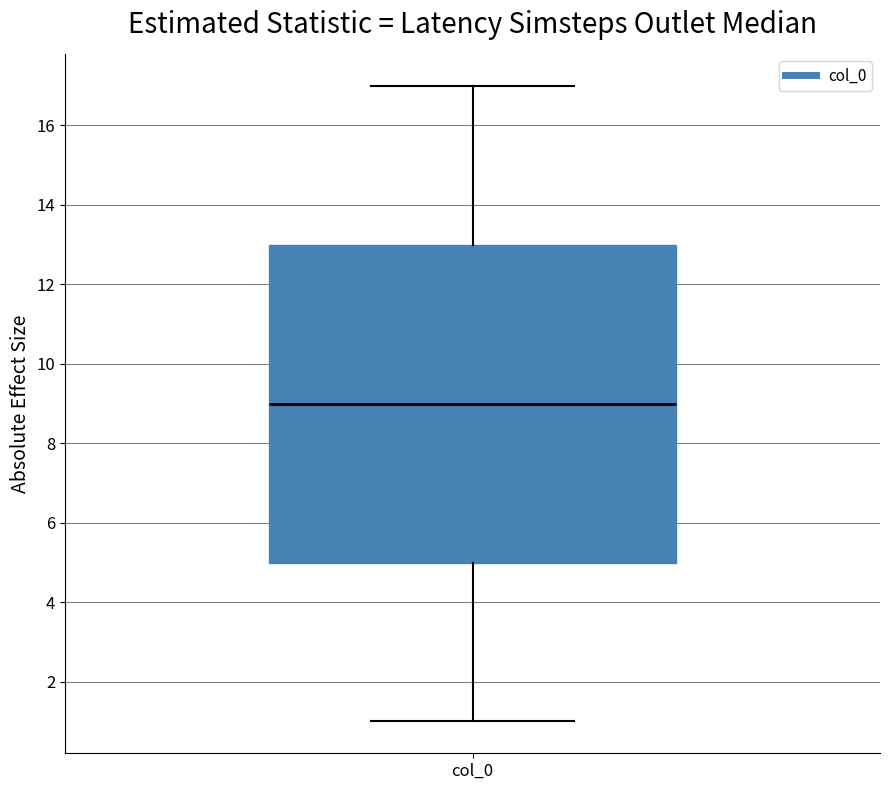

Transcribe this box plot: give where the median line is, the range the box spans, and where the two whiskers end, as read against the y-axis. The values are not printed on the chart, so give them approximately, as read against the axis.

median 9, box 5 to 13, whiskers 1 to 17